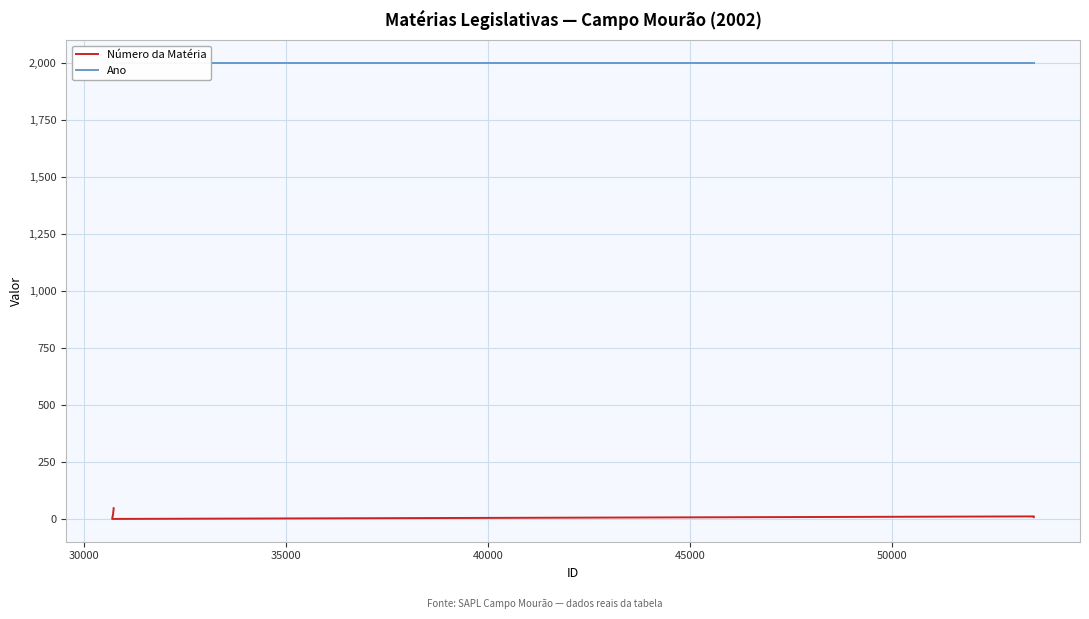

What is the greatest value displayed?

2002